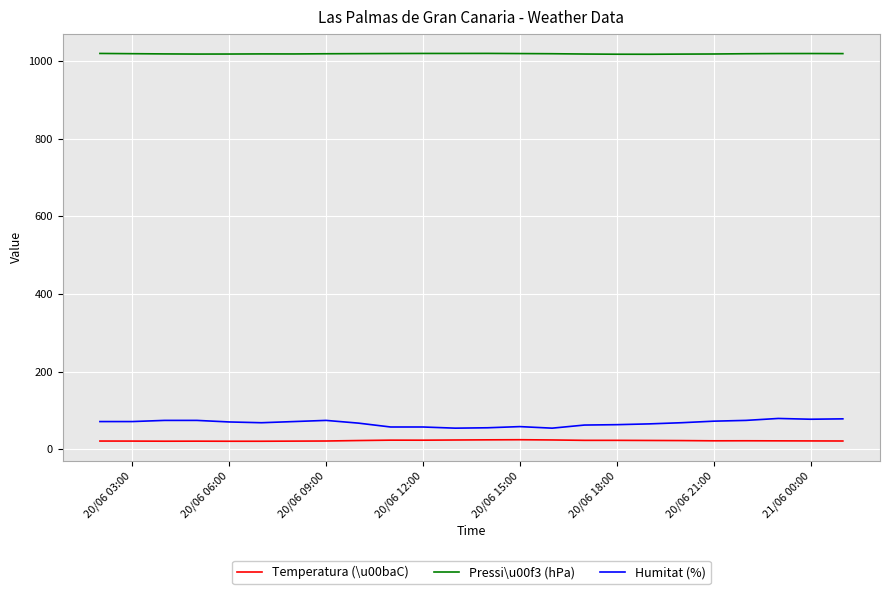

True or false: Pressi\u00f3 (hPa) has more than 1 interior local peaks.

True